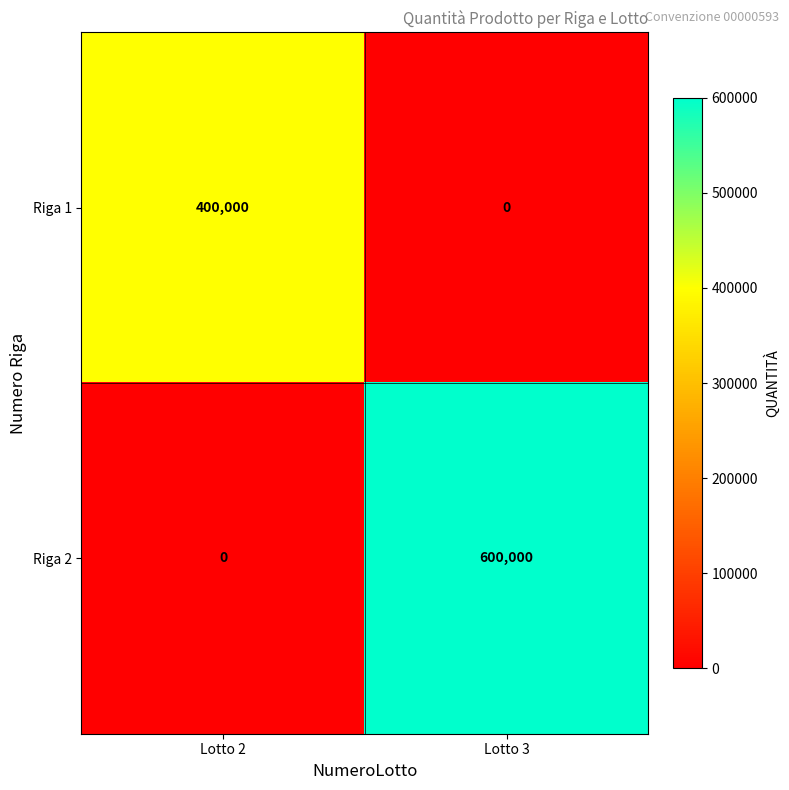

Reading left to right, list all the values displayed in this chart.

Riga 1: 400000	0
Riga 2: 0	600000